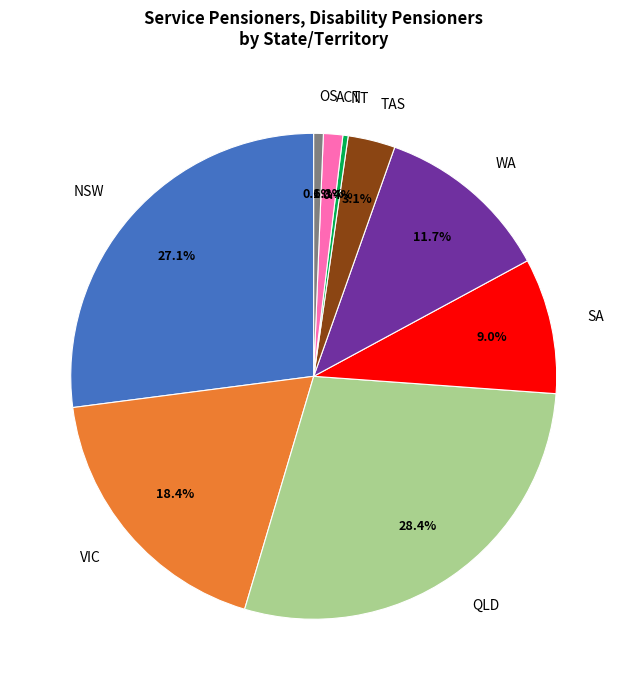

Combined, do TAS and SA account for over 50%?

No